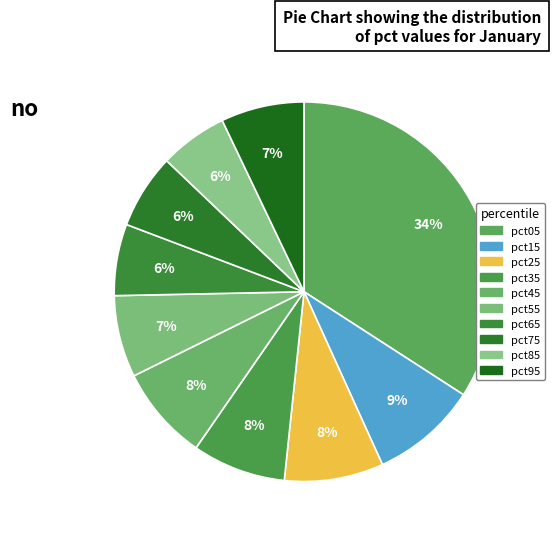

Is it true that pct15 is 1% of the pie?

False